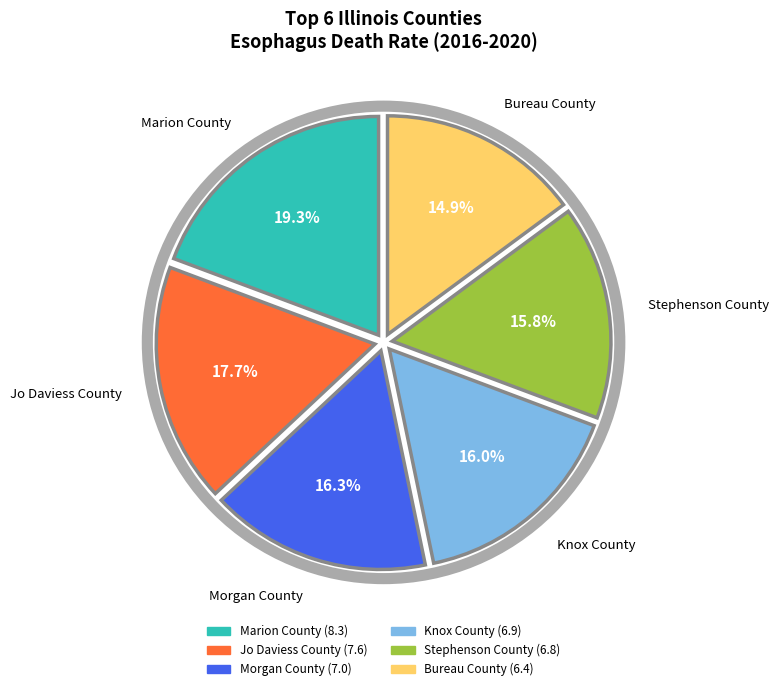

To the nearest percent, what is the combined percentage of Bureau County and Morgan County?

31%